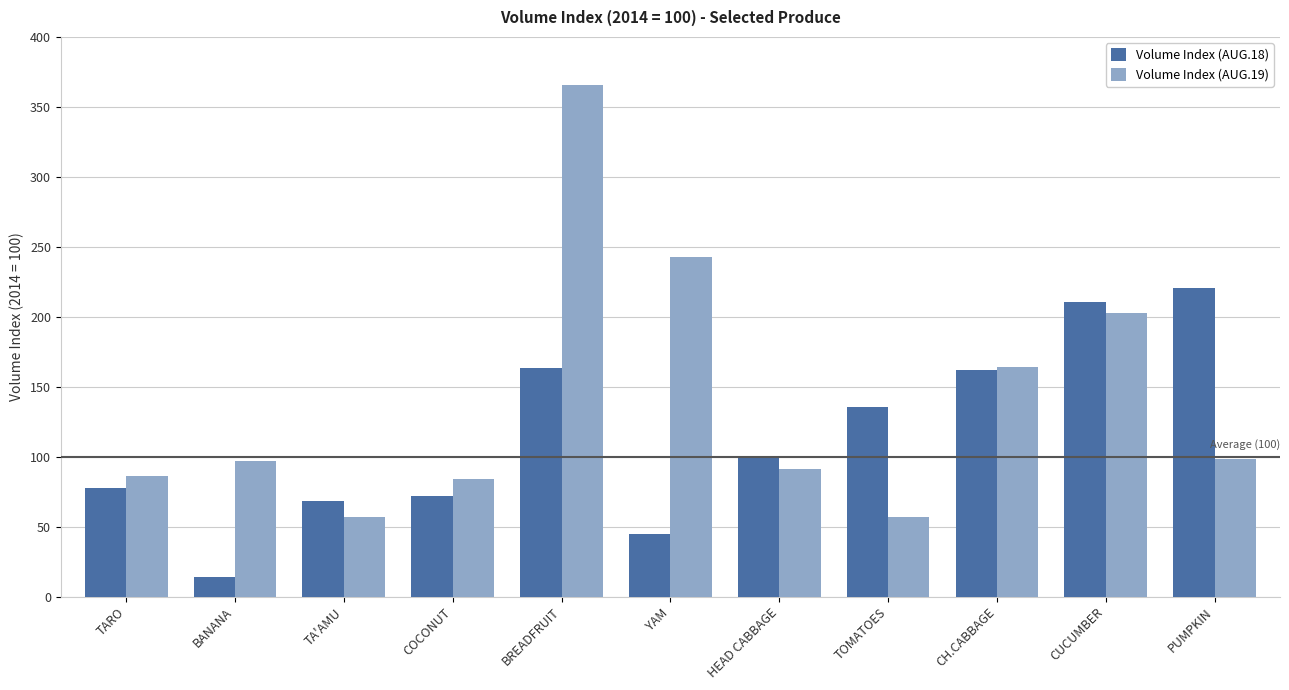

What is the maximum value shown in the chart?

365.6